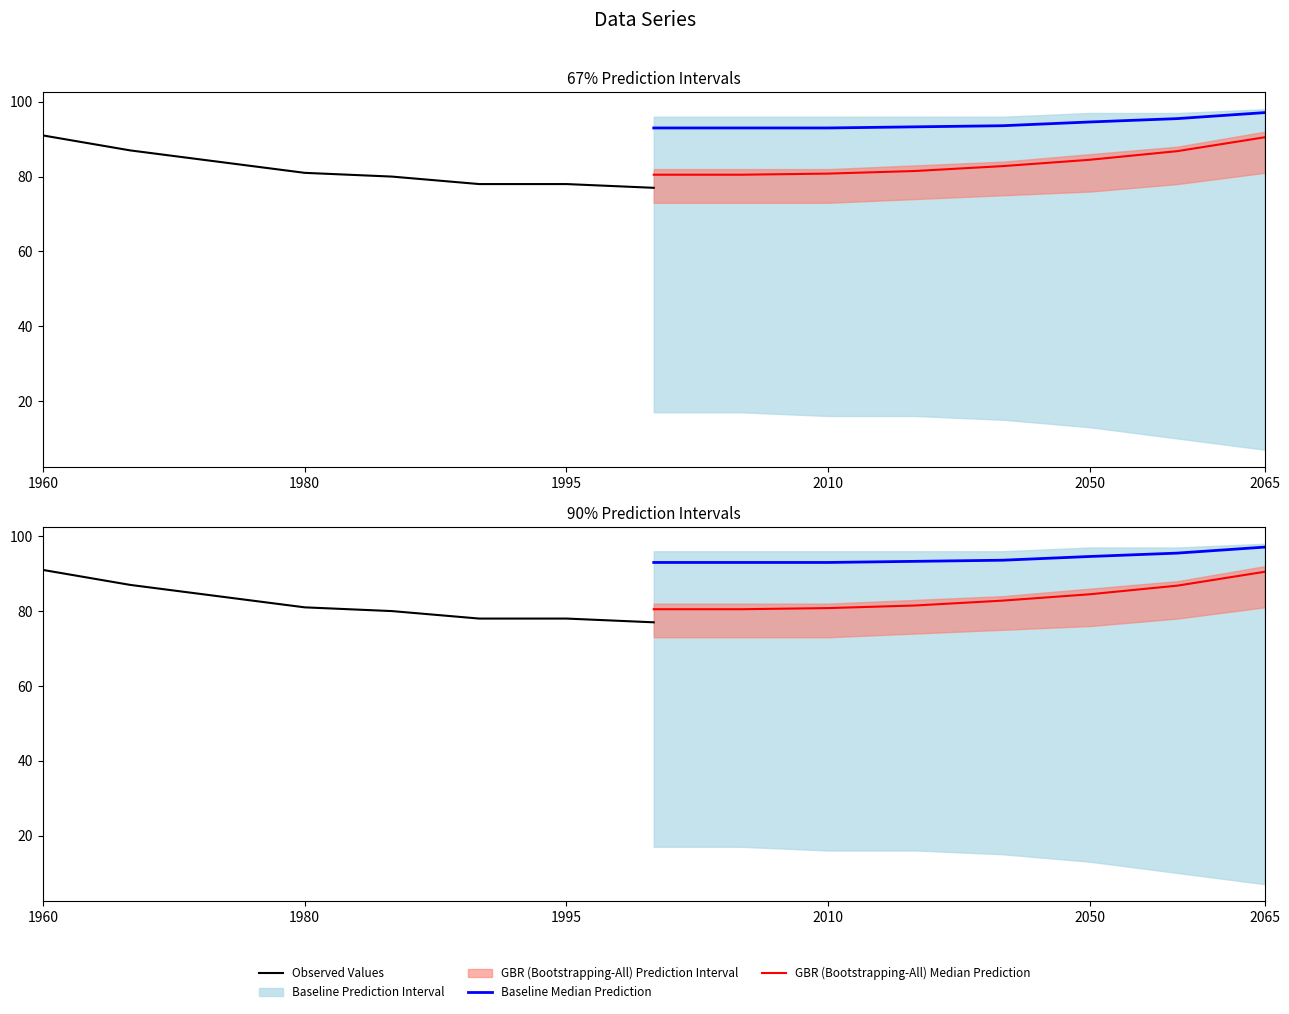

What is the sum of the GBR (Bootstrapping-All) Median Prediction values at 1980 and 2065?

165.0